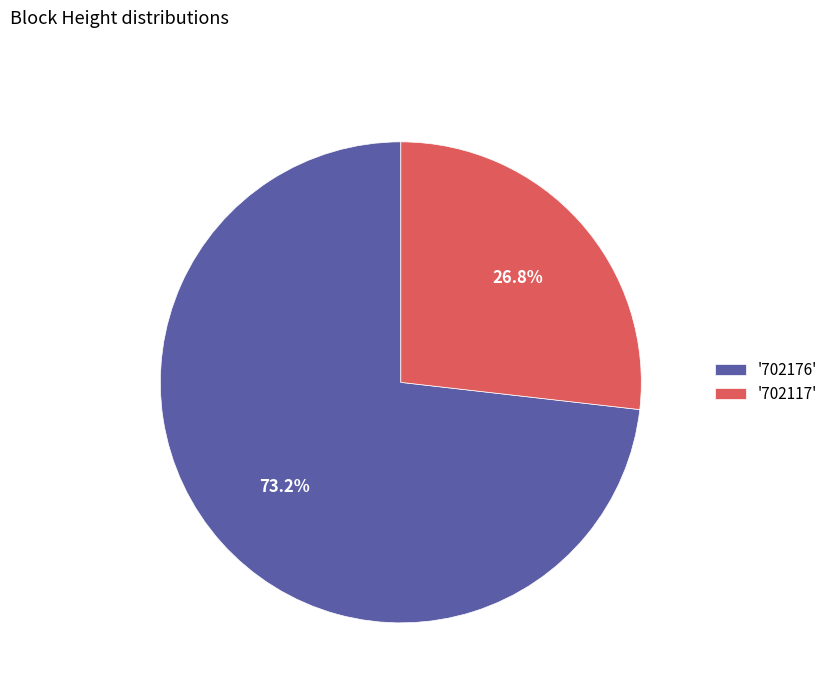

Which slice is the largest?

'702176'